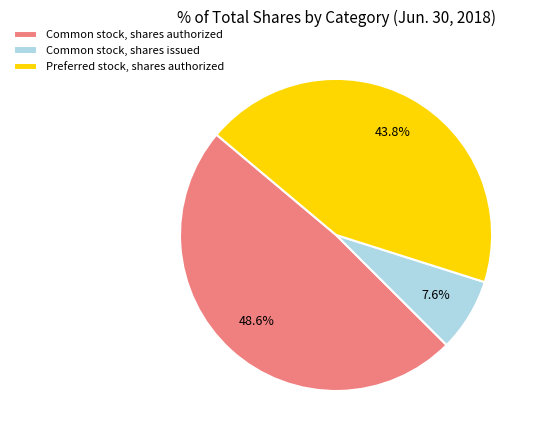

What percentage do Common stock, shares authorized and Preferred stock, shares authorized together represent?

92.4%